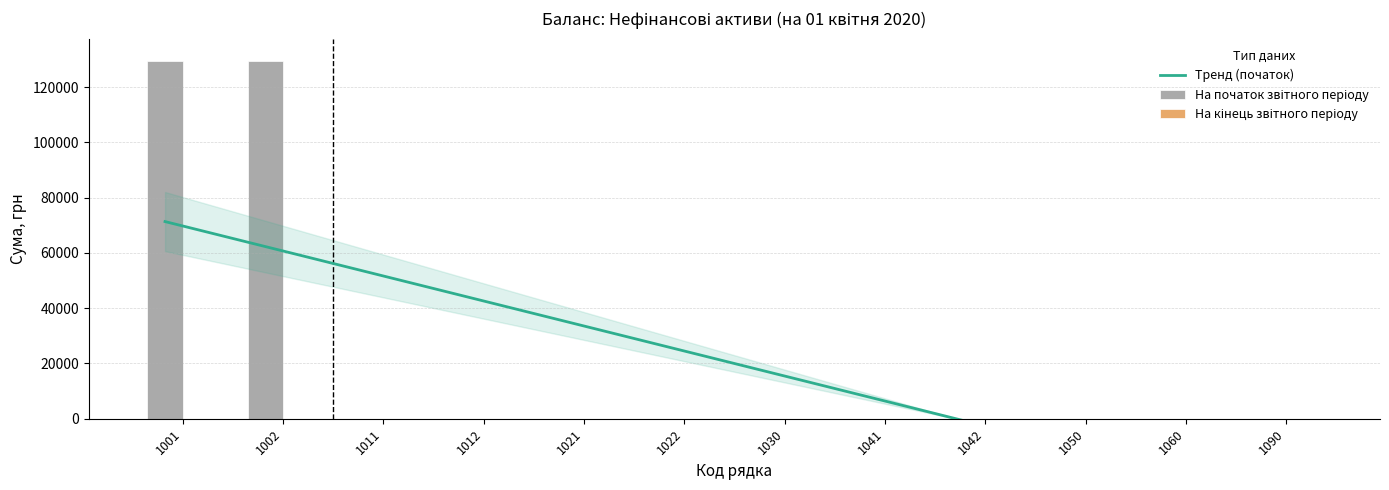

At which label does Тренд (початок) first exceed 26092?

1001